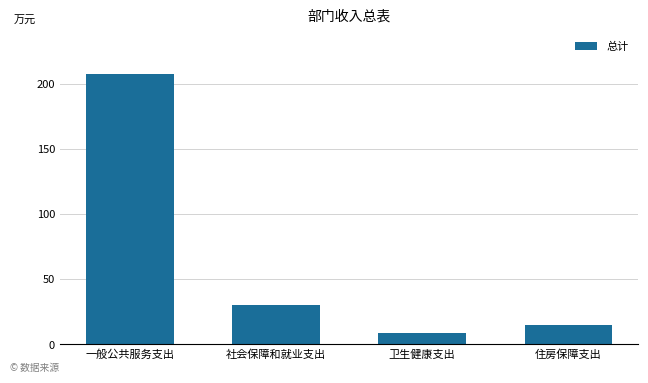

What is the maximum value shown in the chart?

207.3